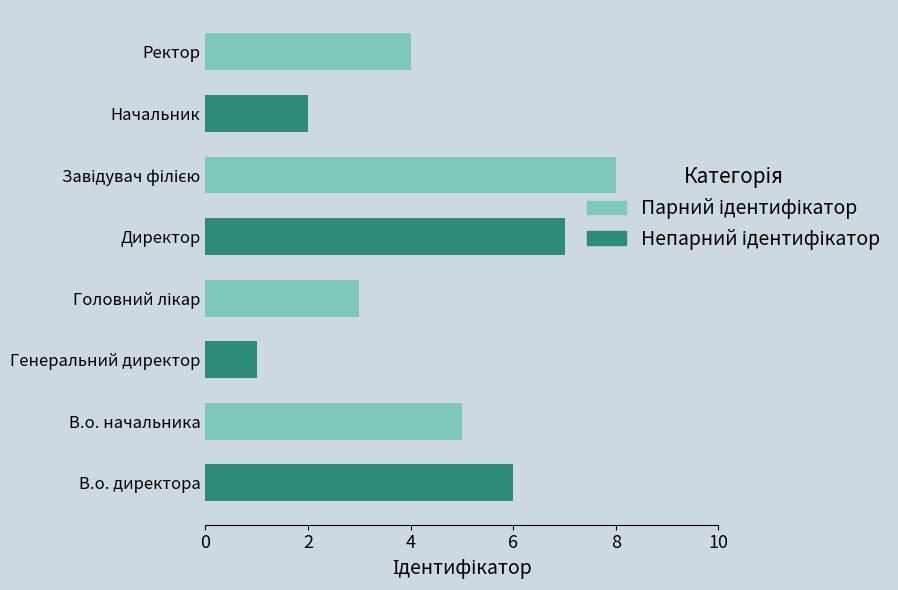

What position from the left is Генеральний директор?

3